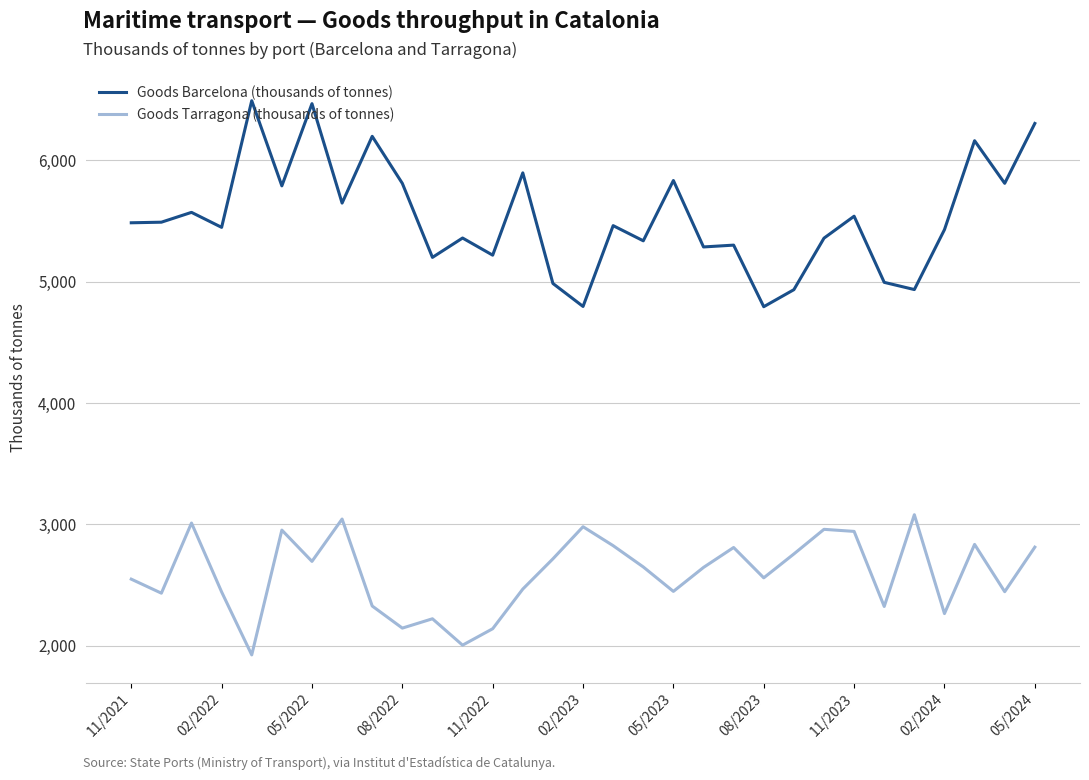

What is the highest value of the Goods Tarragona (thousands of tonnes) series?

3080.0